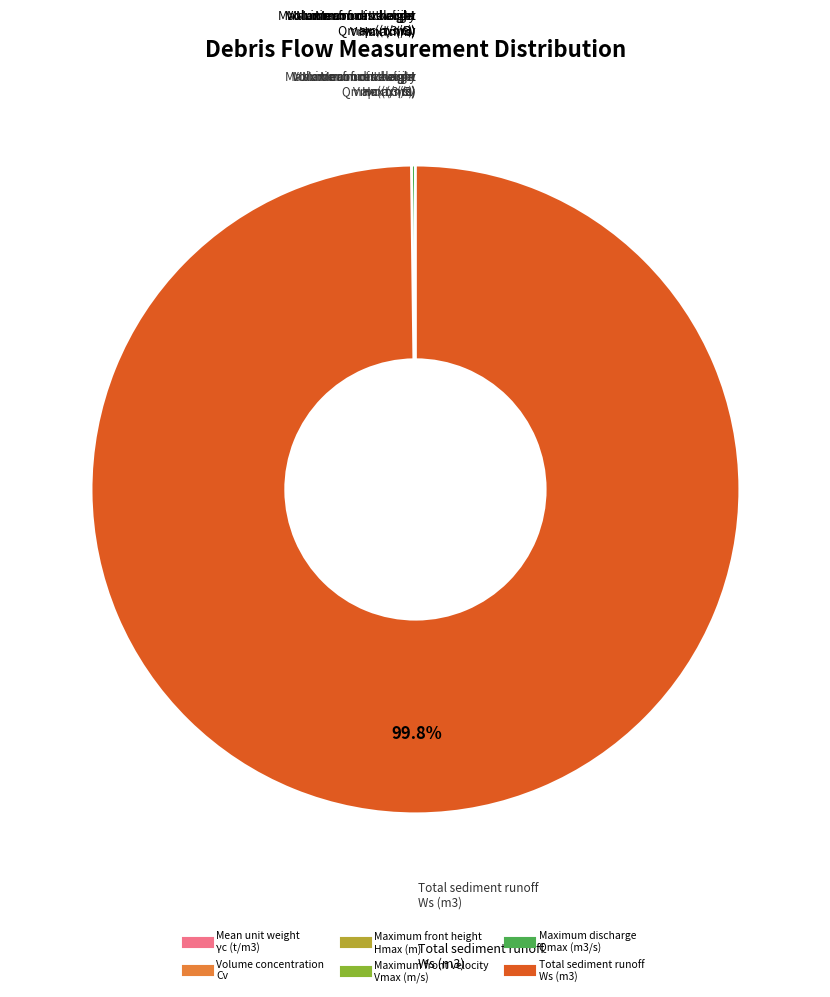

Is Total sediment runoff Ws (m3) the majority of the pie?

Yes